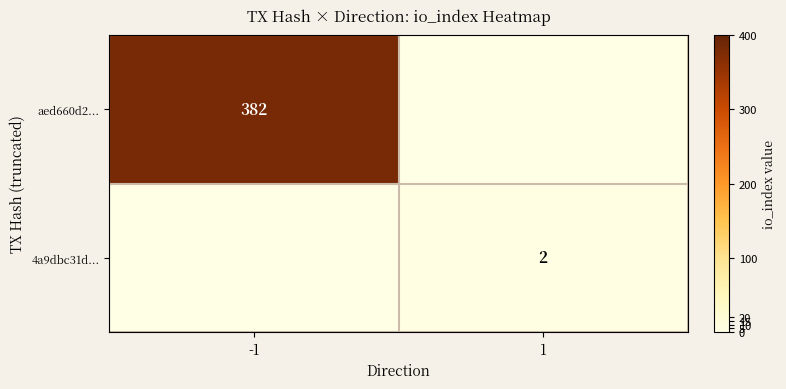

The value of aed660d2... at -1 is 78. True or false?

False